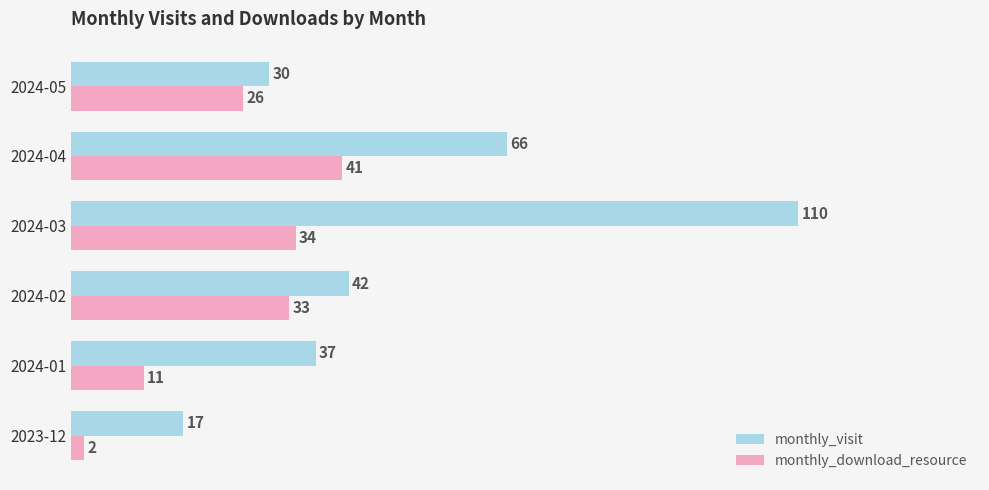

What are all the series names shown in the legend?

monthly_visit, monthly_download_resource